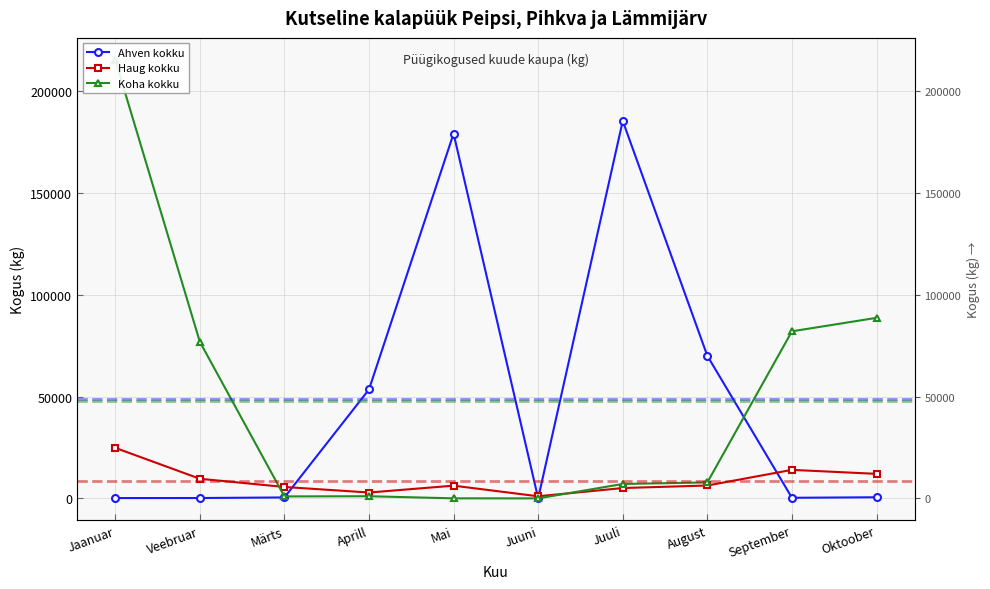

What value does the Koha kokku series have at Juuli?

7087.0